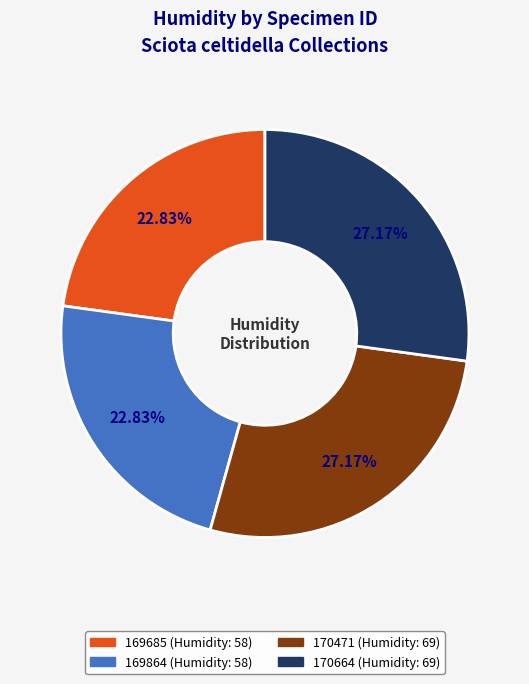

Count the number of slices in the pie.

4